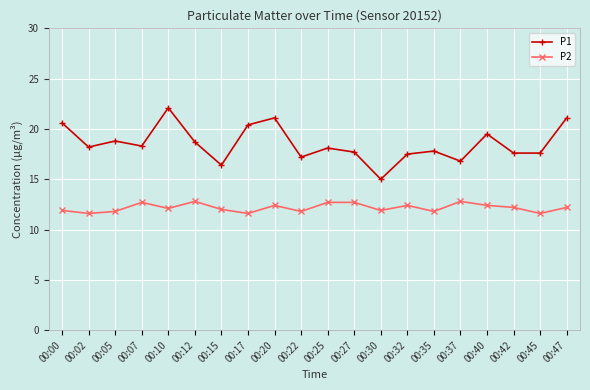

True or false: P1 has more than 0 points higher than both neighbors.

True